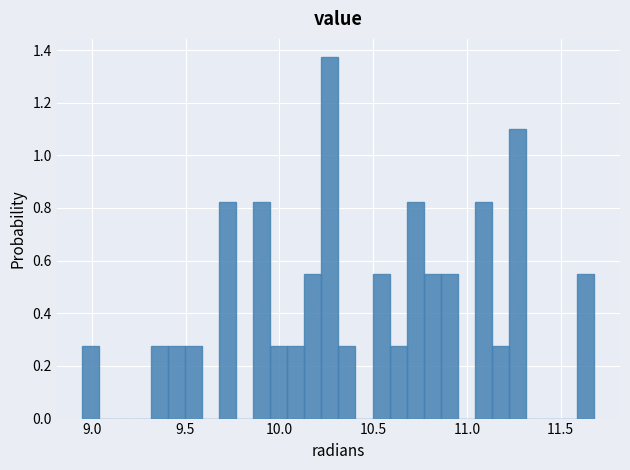

Around what value on the x-axis is the tallest bar? Give the approximate position of its centre, as read against the axis.

10.25